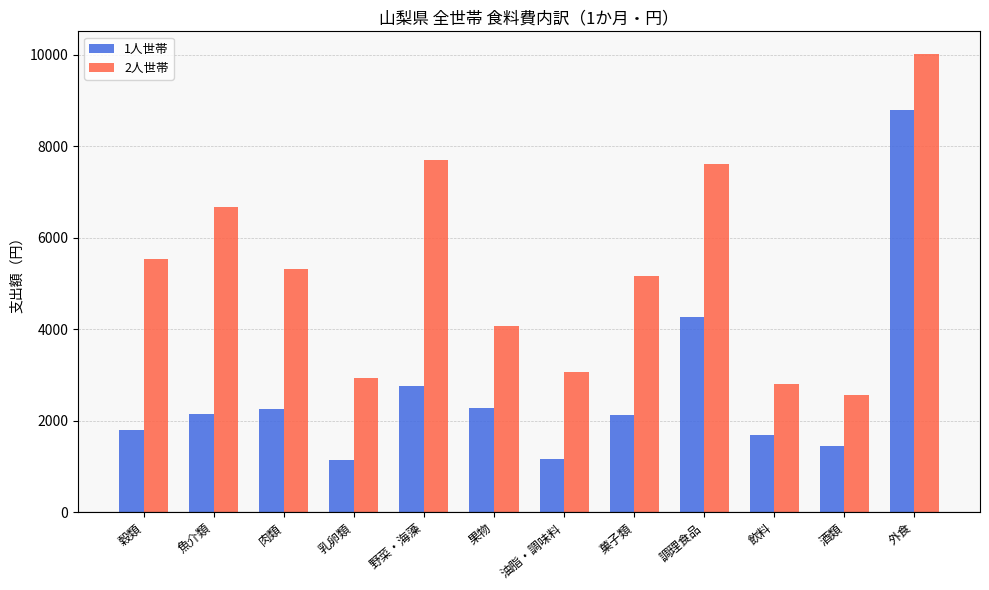

At 飲料, list the series in order from smallest to largest.

1人世帯, 2人世帯